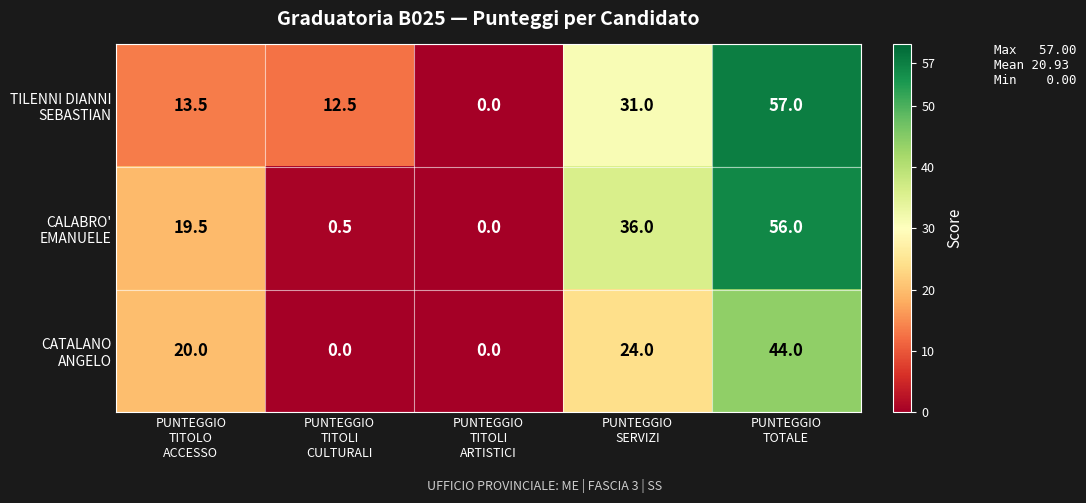

At how many categories does at least one series exceed 7?

4